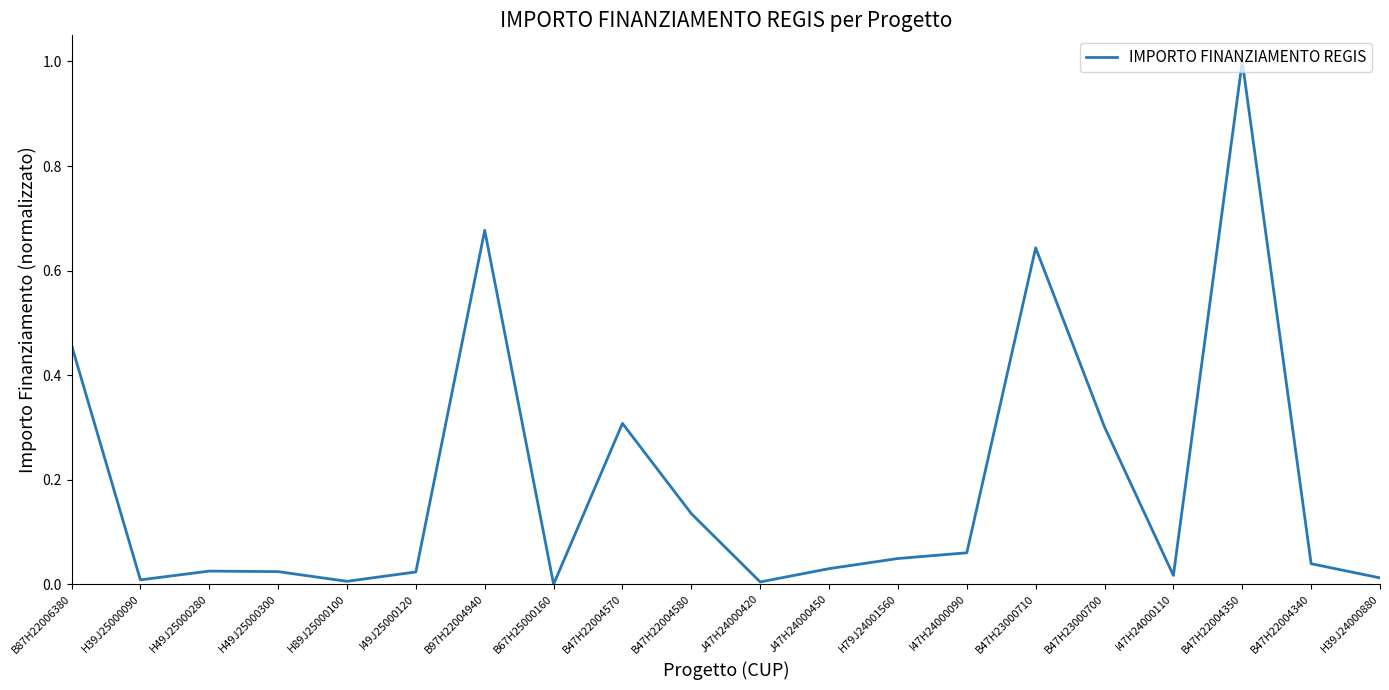

What is the change in value from B47H22004570 to H79J24001560?

-0.3